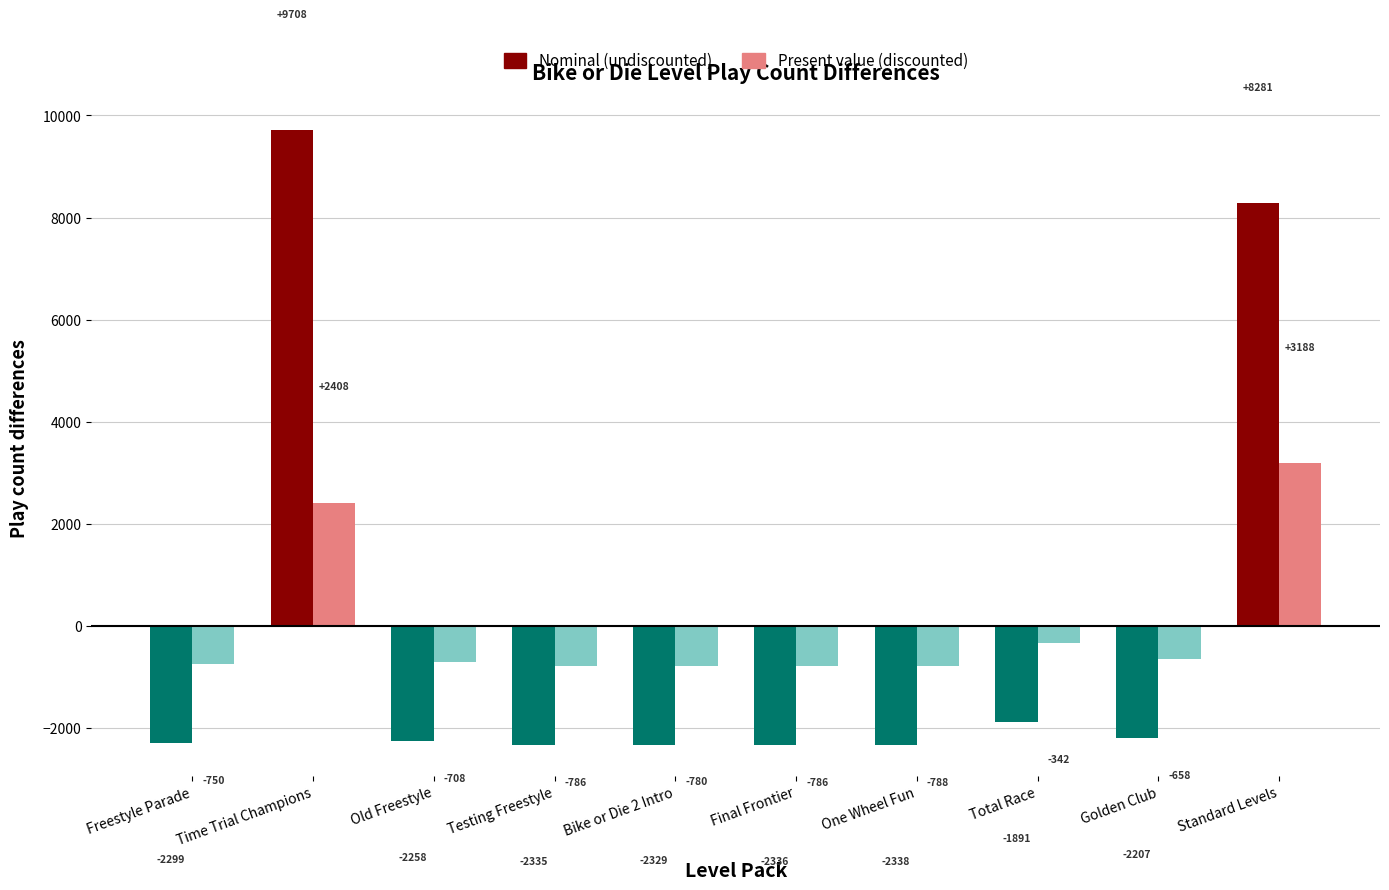

Is the value of Nominal (undiscounted) at Final Frontier greater than the value of Present value (discounted) at Freestyle Parade?

No